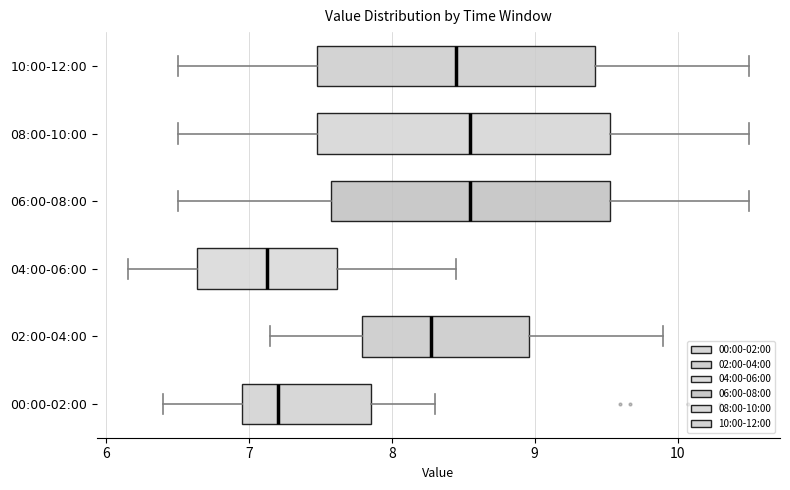

Reading bottom to top, transcribe this box plot: for each box, give where its median line is, the range the box spans, and where its two whiskers end, as read against the x-axis. The values are not printed on the chart, so give them approximately, as read against the axis.

00:00-02:00: median 7.2, box 7.0 to 7.9, whiskers 6.4 to 8.3
02:00-04:00: median 8.3, box 7.8 to 9.0, whiskers 7.2 to 9.9
04:00-06:00: median 7.1, box 6.6 to 7.6, whiskers 6.2 to 8.5
06:00-08:00: median 8.6, box 7.6 to 9.5, whiskers 6.5 to 10.5
08:00-10:00: median 8.6, box 7.5 to 9.5, whiskers 6.5 to 10.5
10:00-12:00: median 8.5, box 7.5 to 9.4, whiskers 6.5 to 10.5